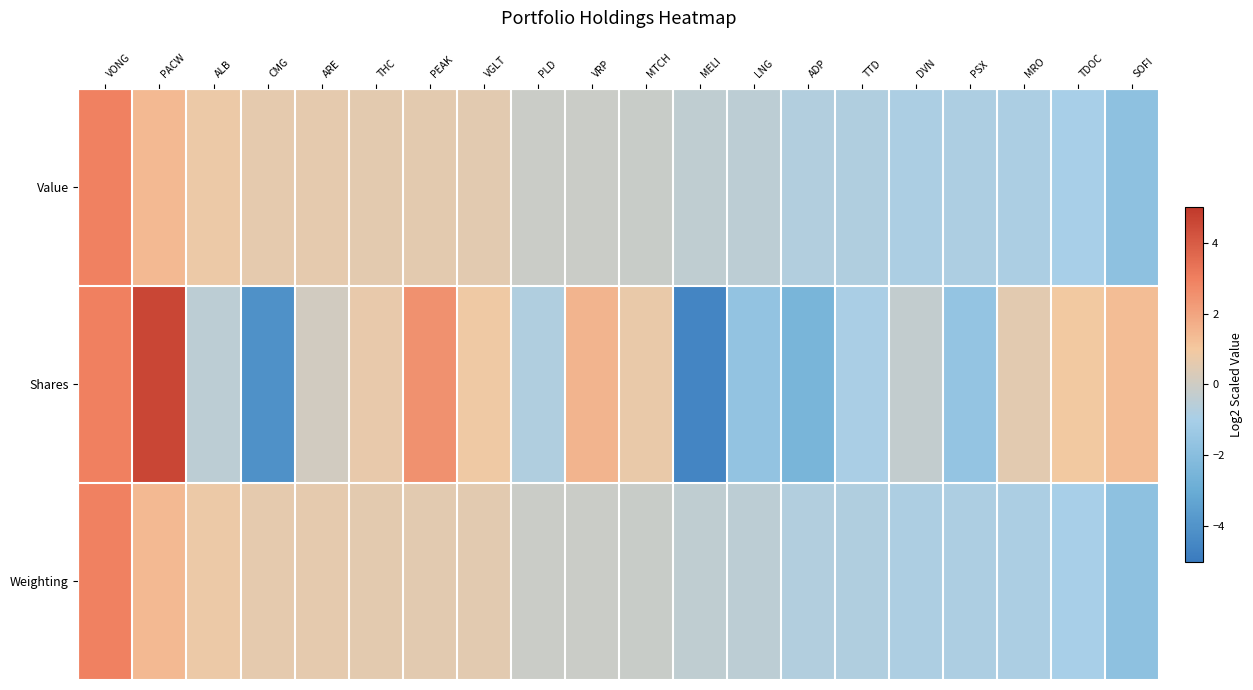

Reading left to right, extract all data points from this chart.

Value: VONG=2.9	PACW=1.4	ALB=0.8	CMG=0.6	ARE=0.6	THC=0.6	PEAK=0.6	VGLT=0.5	PLD=-0.1	VRP=-0.1	MTCH=-0.1	MELI=-0.4	LNG=-0.4	ADP=-0.7	TTD=-0.8	DVN=-0.9	PSX=-0.8	MRO=-0.9	TDOC=-1.0	SOFI=-1.8
Shares: VONG=3.0	PACW=4.6	ALB=-0.5	CMG=-4.1	ARE=0.1	THC=0.7	PEAK=2.5	VGLT=0.9	PLD=-0.8	VRP=1.6	MTCH=0.7	MELI=-4.5	LNG=-1.7	ADP=-2.5	TTD=-0.9	DVN=-0.3	PSX=-1.6	MRO=0.5	TDOC=1.0	SOFI=1.3
Weighting: VONG=2.9	PACW=1.4	ALB=0.8	CMG=0.6	ARE=0.6	THC=0.6	PEAK=0.5	VGLT=0.5	PLD=-0.1	VRP=-0.1	MTCH=-0.1	MELI=-0.4	LNG=-0.4	ADP=-0.7	TTD=-0.8	DVN=-0.9	PSX=-0.9	MRO=-0.9	TDOC=-1.0	SOFI=-1.8